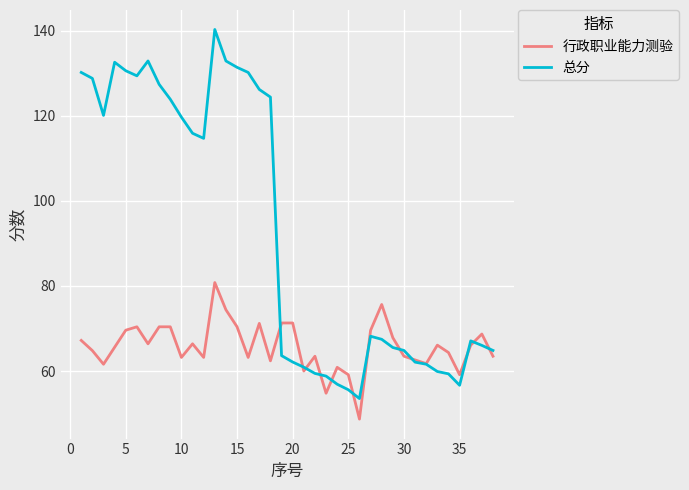

Which series has the widest spread of values?

总分